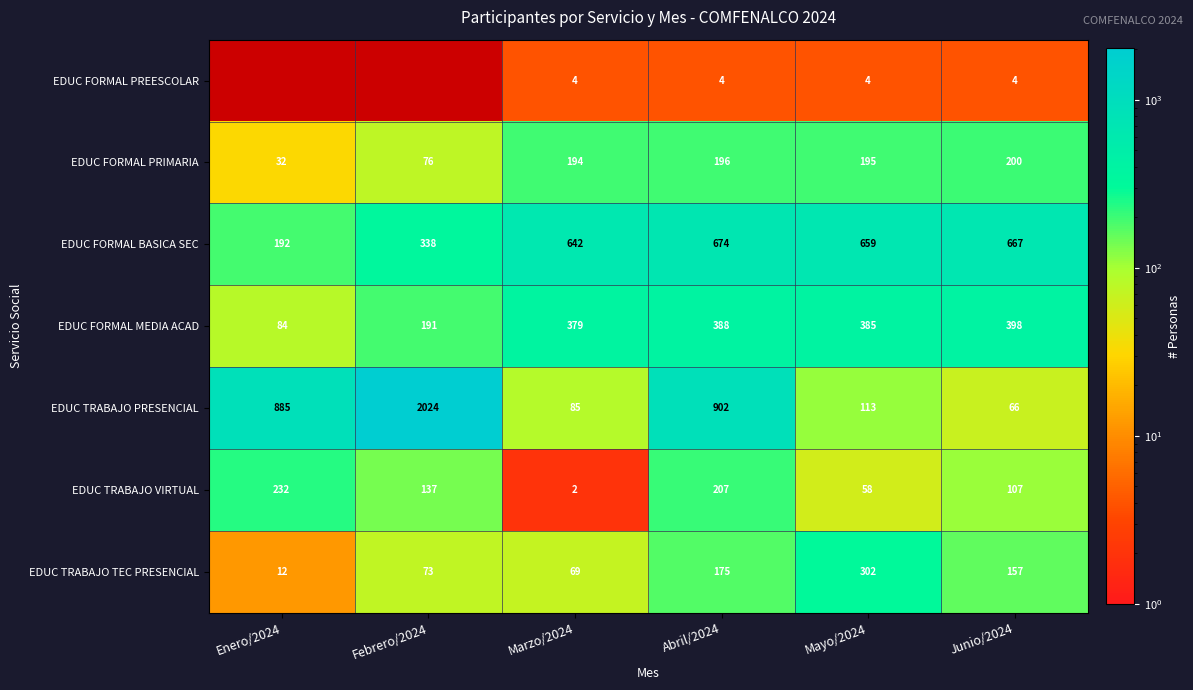

Which category has the lowest value in the EDUC TRABAJO TEC PRESENCIAL series?

Enero/2024